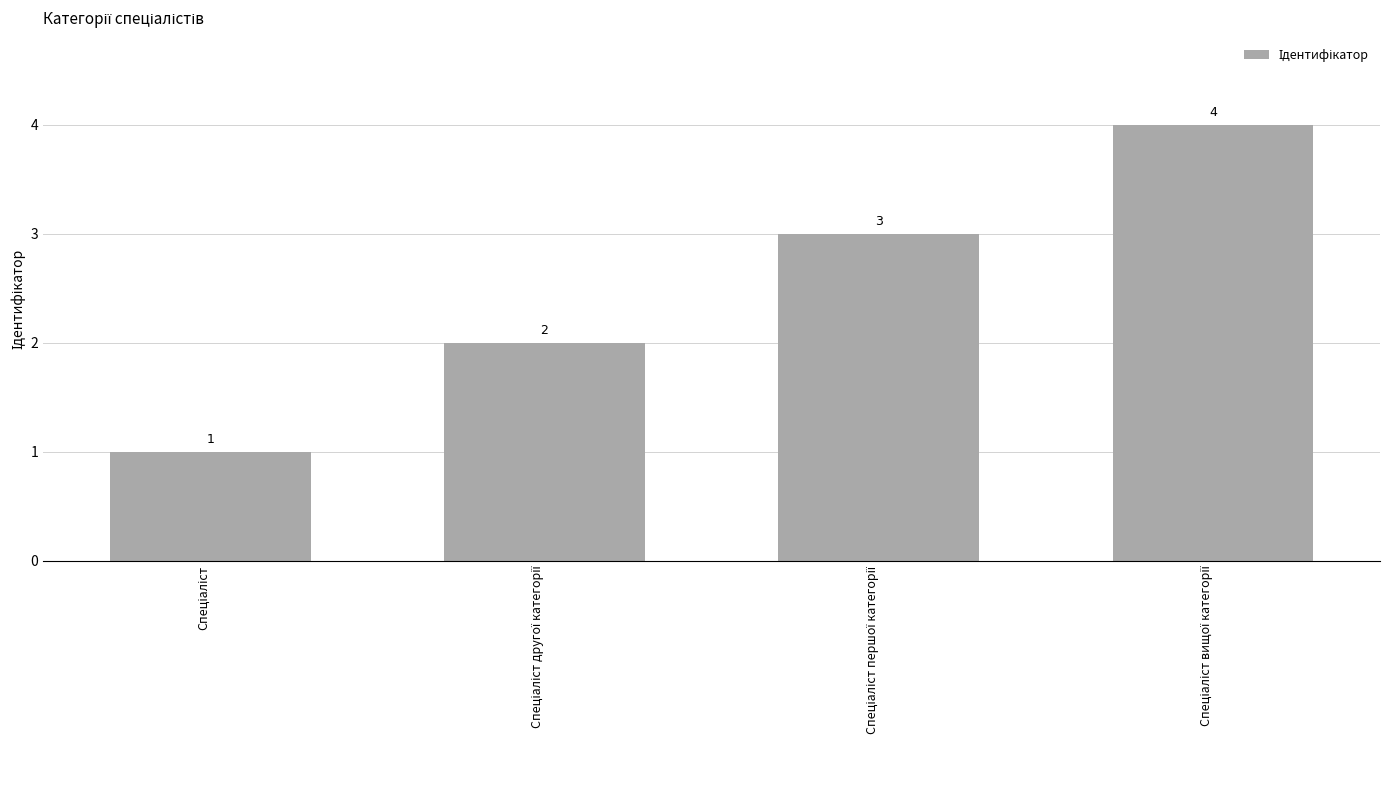

Reading left to right, what are all the values shown in this chart?

1	2	3	4